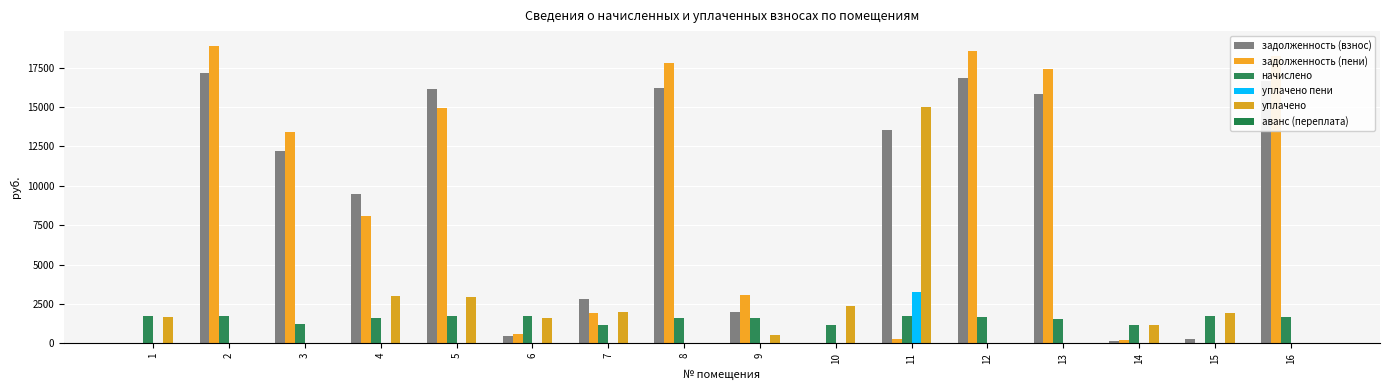

Reading left to right, extract all data points from this chart.

задолженность (взнос): 1=0.0	2=17168.9	3=12179.3	4=9473.1	5=16168.9	6=489.2	7=2798.4	8=16186.6	9=2005.1	10=0.0	11=13562.2	12=16854.5	13=15833.0	14=171.1	15=247.4	16=16618.8
задолженность (пени): 1=0.0	2=18873.2	3=13388.3	4=8076.0	5=14945.2	6=560.8	7=1945.0	8=17793.4	9=3051.2	10=0.0	11=285.2	12=18527.6	13=17404.7	14=196.3	15=0.1	16=18268.5
начислено: 1=1700.4	2=1704.3	3=1209.0	4=1602.9	5=1704.3	6=1704.3	7=1146.6	8=1606.8	9=1595.1	10=1170.0	11=1712.1	12=1673.1	13=1571.7	14=1177.8	15=1704.3	16=1649.7
уплачено пени: 1=0.0	2=0.0	3=0.0	4=0.0	5=0.0	6=0.0	7=0.0	8=0.0	9=0.0	10=0.0	11=3236.9	12=0.0	13=0.0	14=0.0	15=0.0	16=0.0
уплачено: 1=1697.0	2=0.0	3=0.0	4=3000.0	5=2928.0	6=1632.7	7=2000.0	8=0.0	9=549.0	10=2340.0	11=14989.1	12=0.0	13=0.0	14=1152.6	15=1951.6	16=0.0
аванс (переплата): 1=3.4	2=0.0	3=0.0	4=0.0	5=0.0	6=0.0	7=0.0	8=0.0	9=0.0	10=1.8	11=0.0	12=0.0	13=0.0	14=0.0	15=0.0	16=0.0